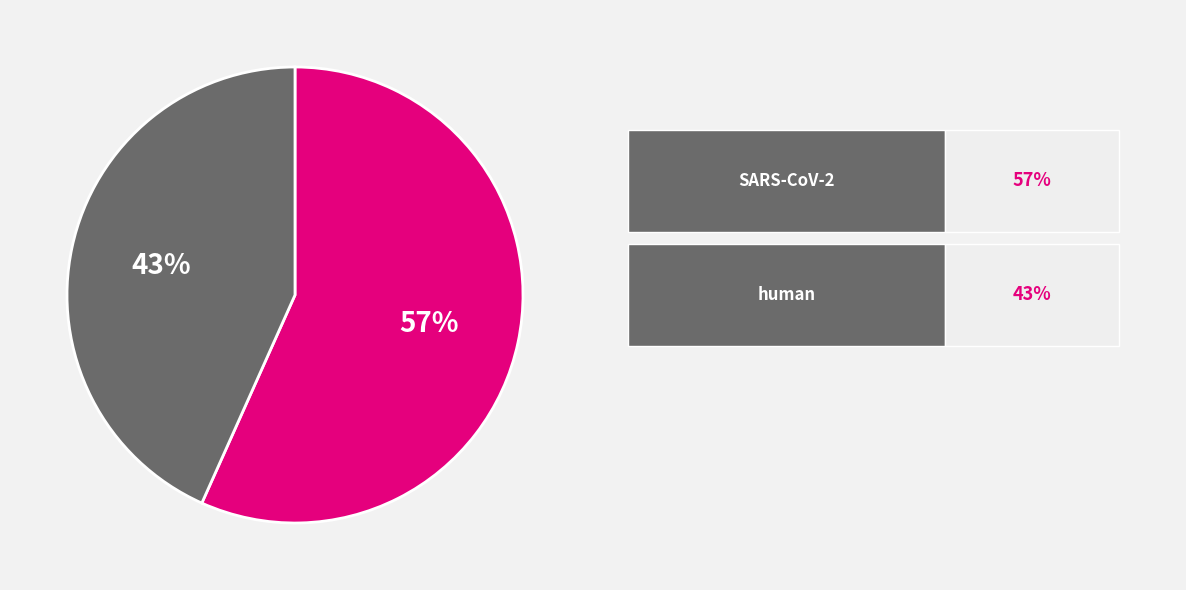

To the nearest percent, what is the average slice percentage?

50%